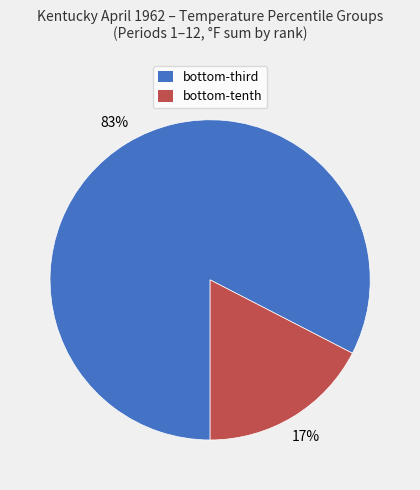

Is there a majority slice in this chart?

Yes